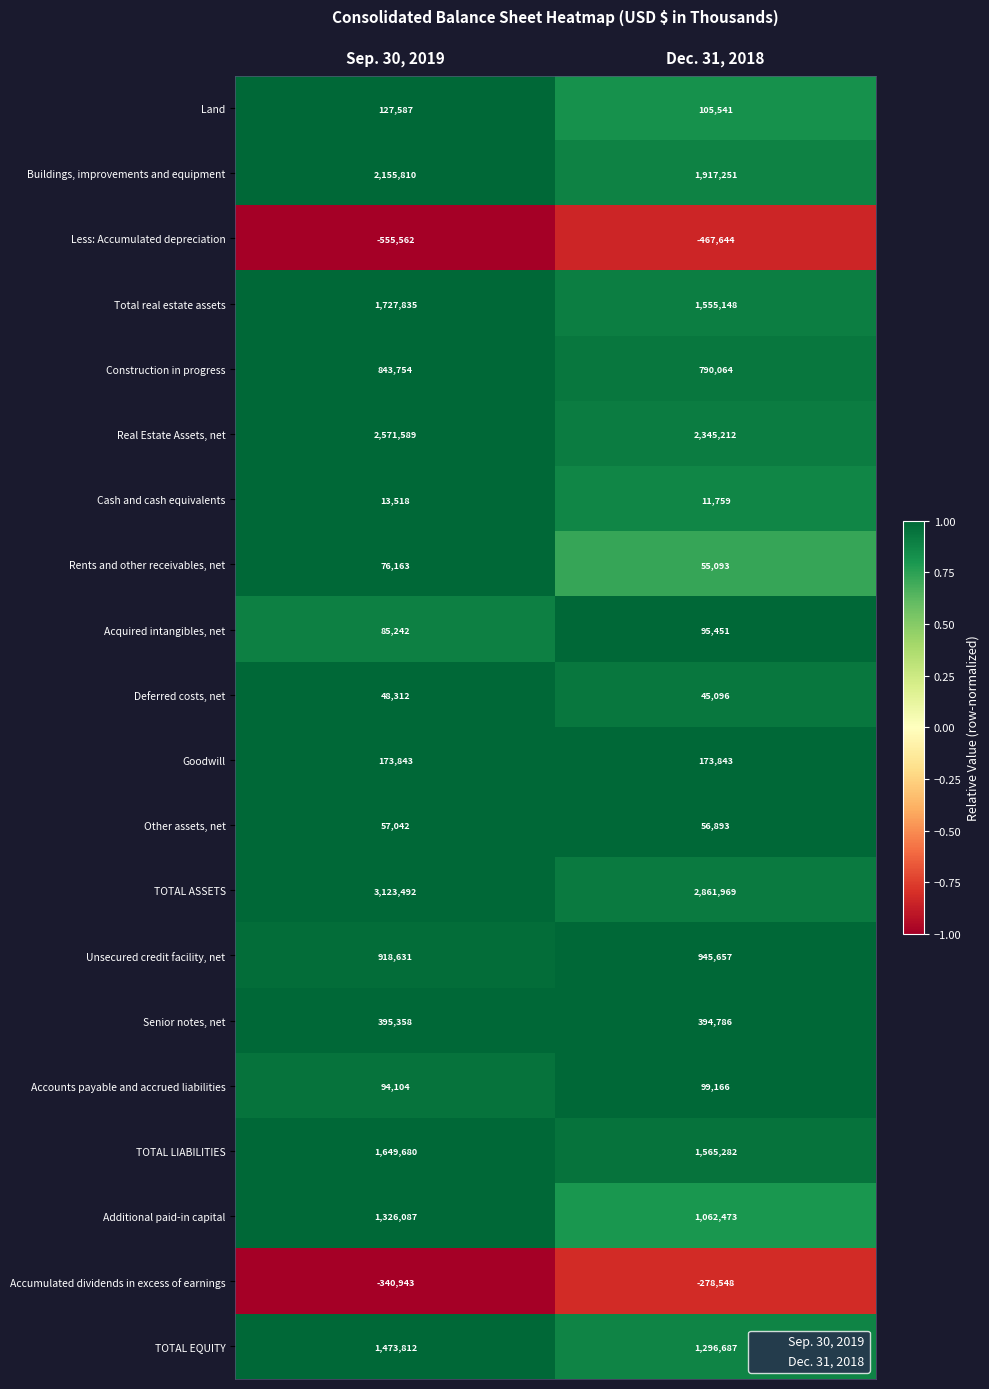

Rank the series by their maximum value, from lowest to highest.

Less: Accumulated depreciation, Accumulated dividends in excess of earnings, Cash and cash equivalents, Deferred costs, net, Other assets, net, Rents and other receivables, net, Acquired intangibles, net, Accounts payable and accrued liabilities, Land, Goodwill, Senior notes, net, Construction in progress, Unsecured credit facility, net, Additional paid-in capital, TOTAL EQUITY, TOTAL LIABILITIES, Total real estate assets, Buildings, improvements and equipment, Real Estate Assets, net, TOTAL ASSETS